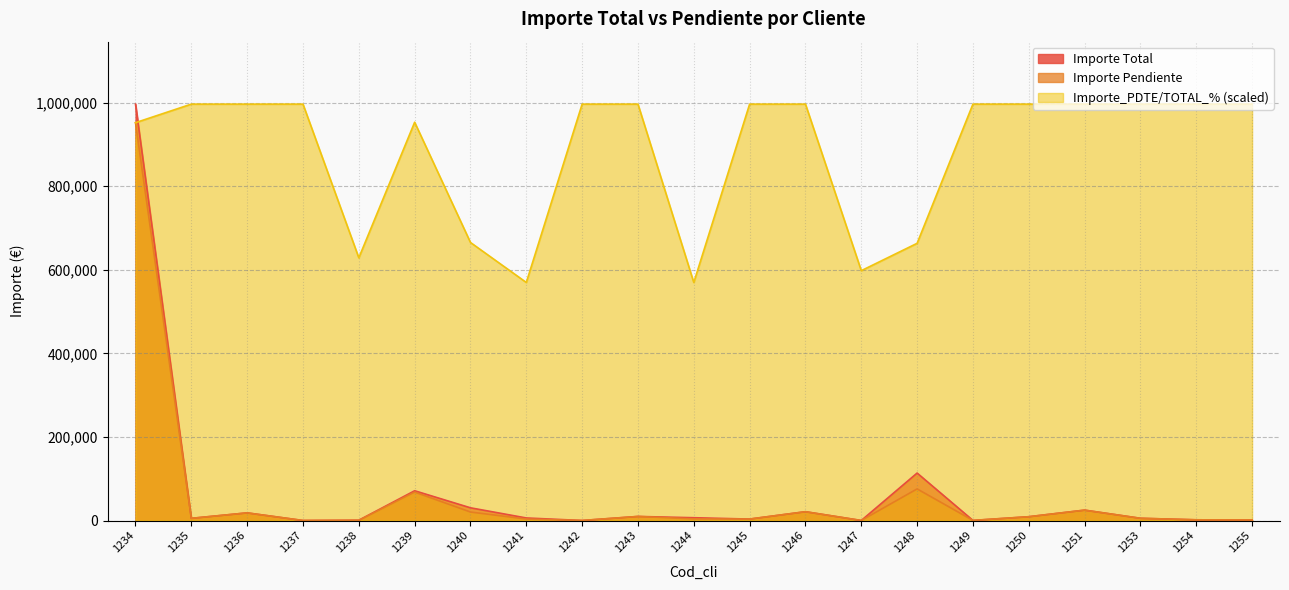

How many interior local valleys does the Importe Pendiente series have?

6